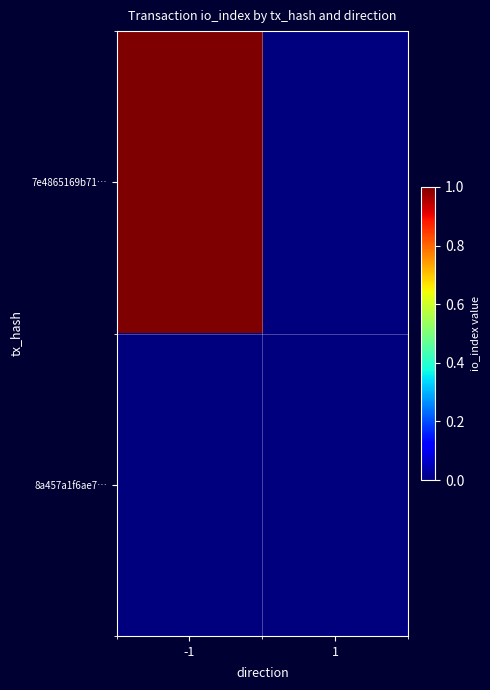

At how many categories does at least one series exceed 0?

1